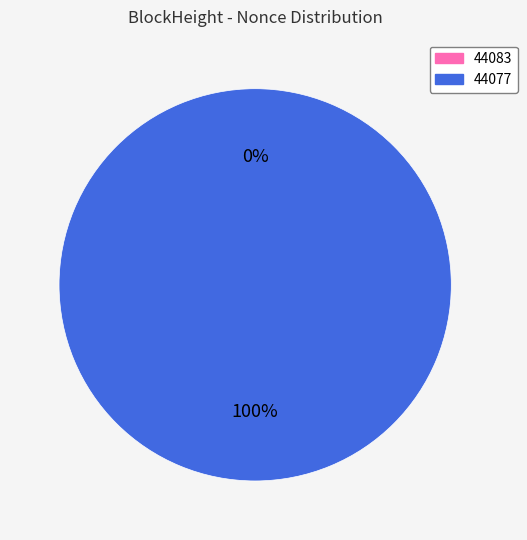

Is the sum of 44083 and 44077 greater than half?

Yes